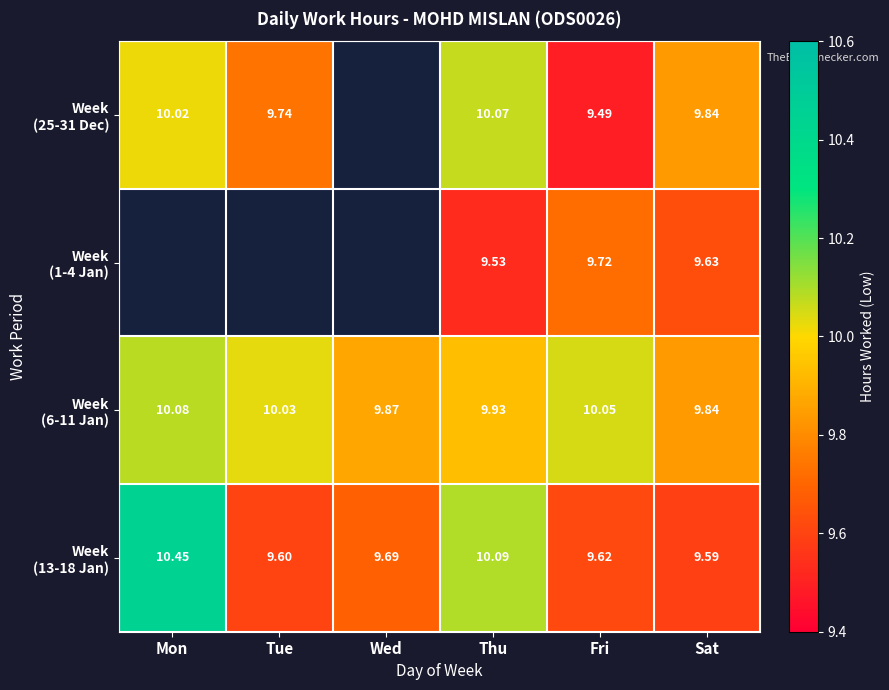

What is the greatest value displayed?

10.4